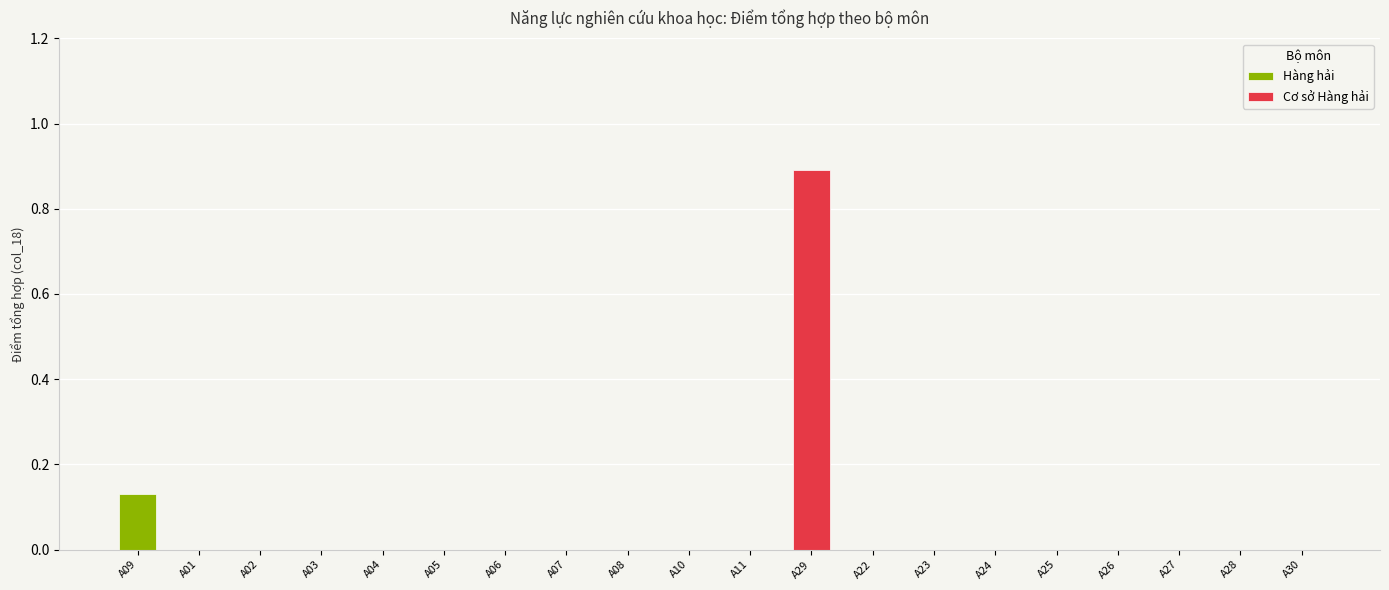

How many values are between 0 and 1?

20